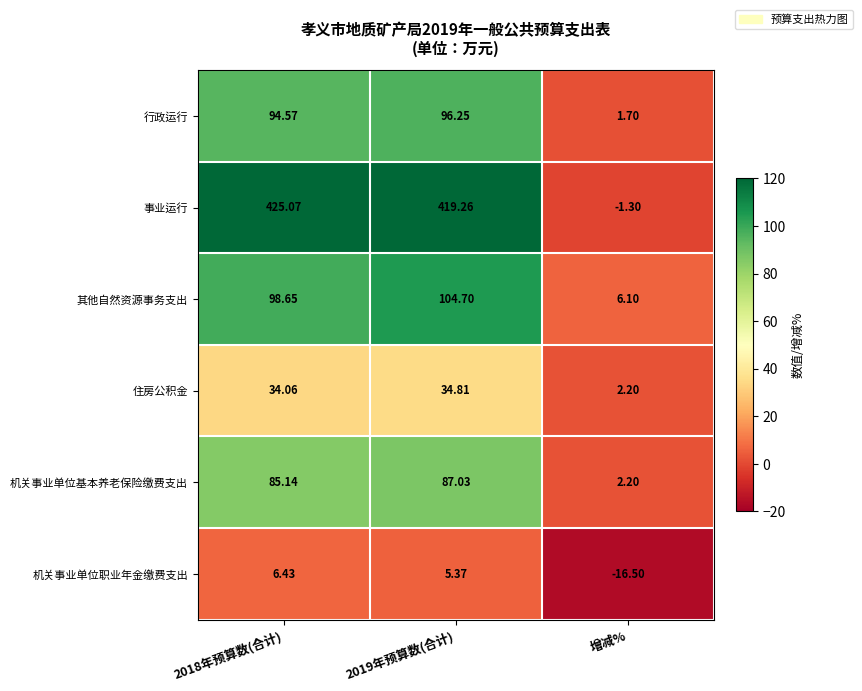

Where is 住房公积金 nearest to the value 18?

增减%